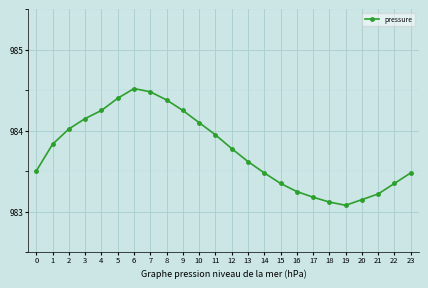

Is it true that the value at 11 is 1342.3?

False